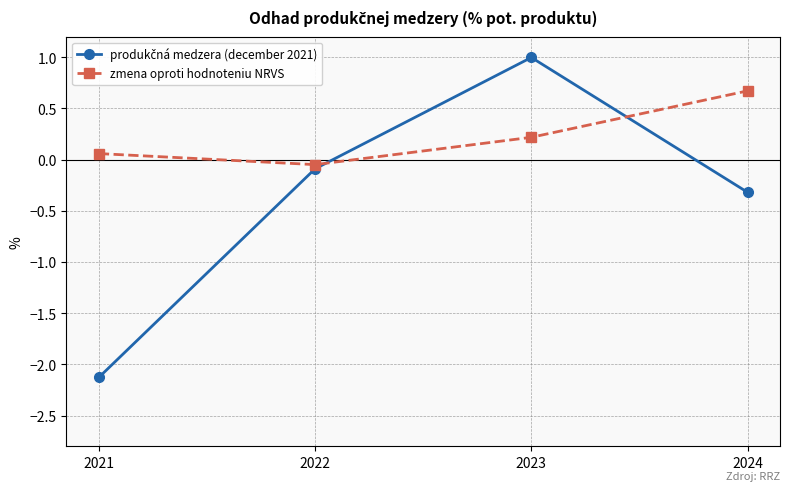

Rank the categories by zmena oproti hodnoteniu NRVS value from highest to lowest.

2024, 2023, 2021, 2022